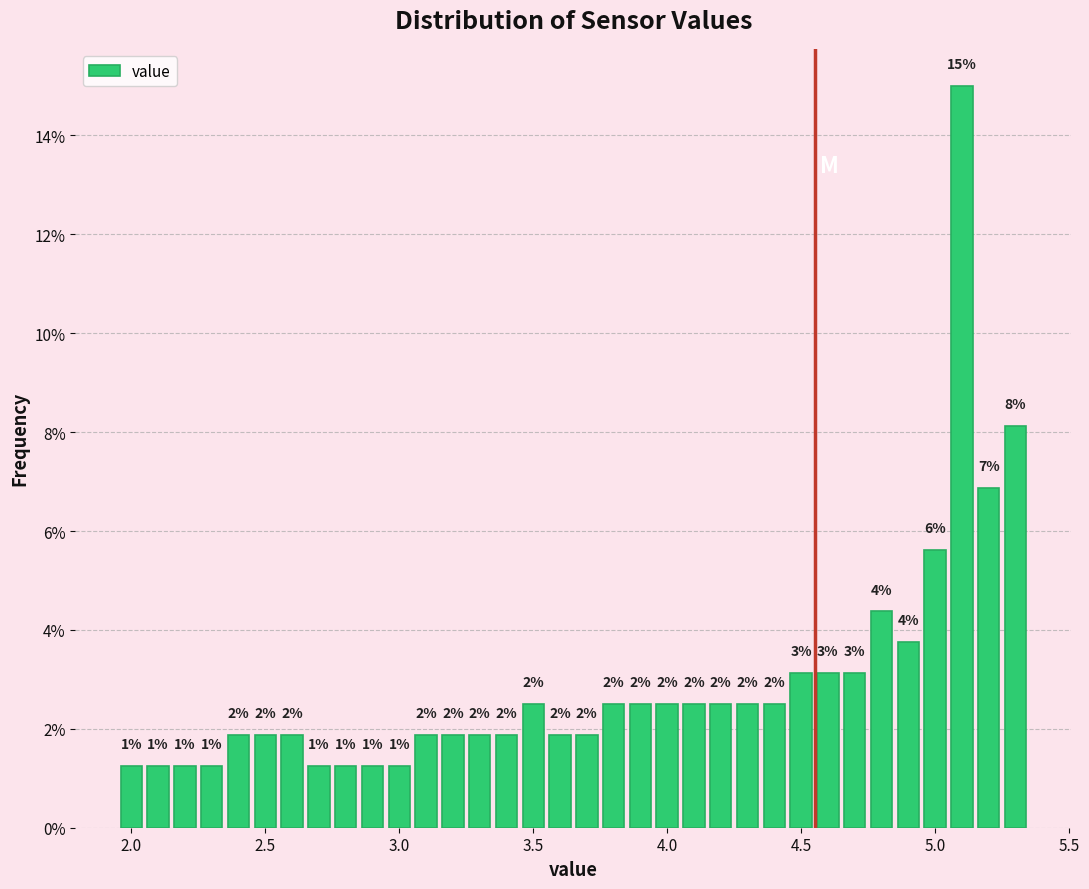

Read against the x-axis, roughly where is the centre of the tallest bar?

5.10